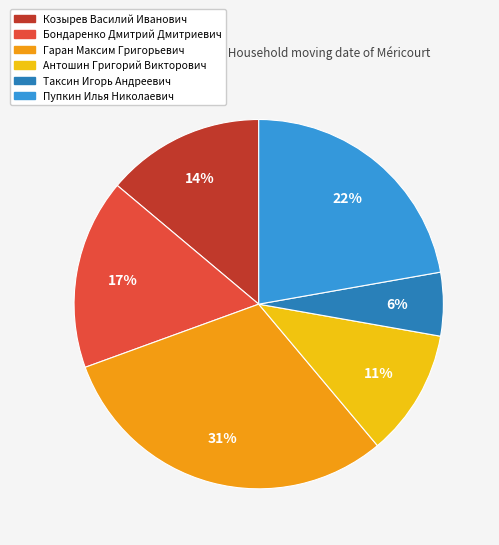

True or false: Таксин Игорь Андреевич accounts for 16% of the total.

False